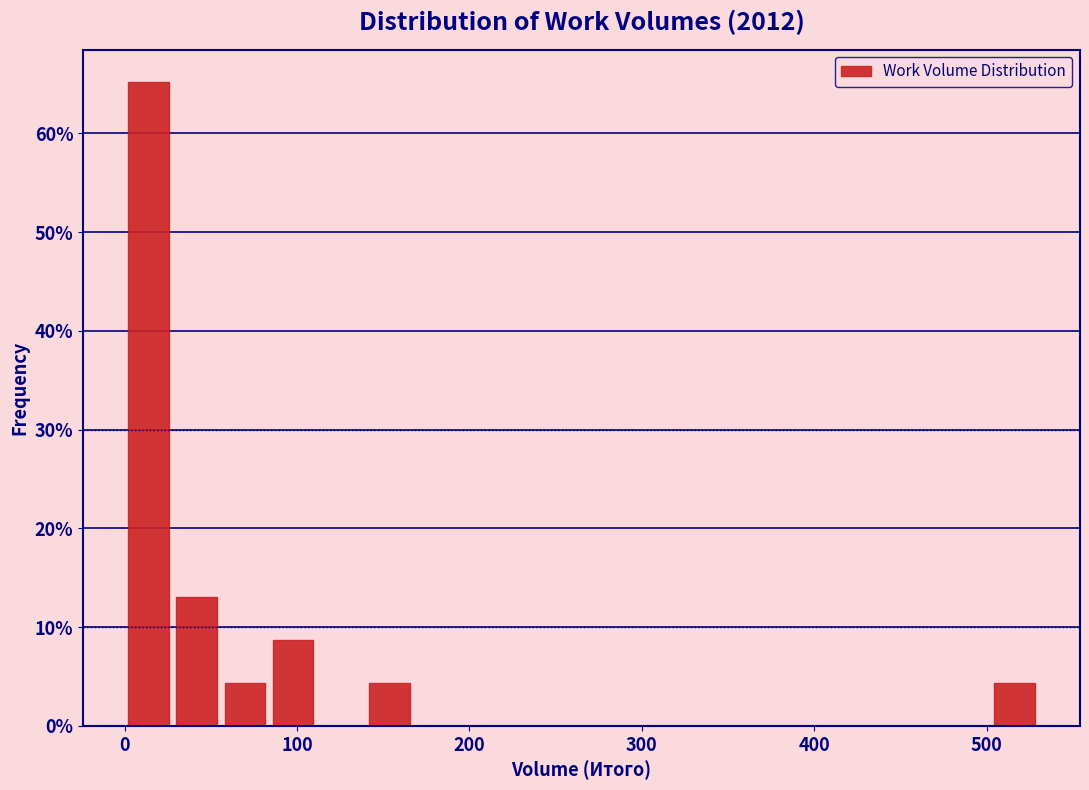

Read against the x-axis, roughly where is the centre of the tallest bar?

10